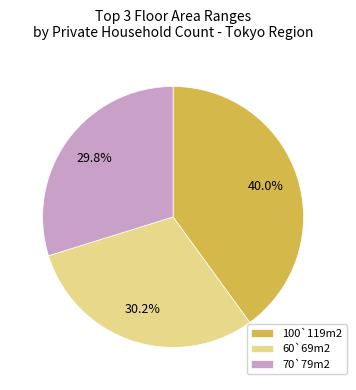

Is 100`119m2 the majority of the pie?

No